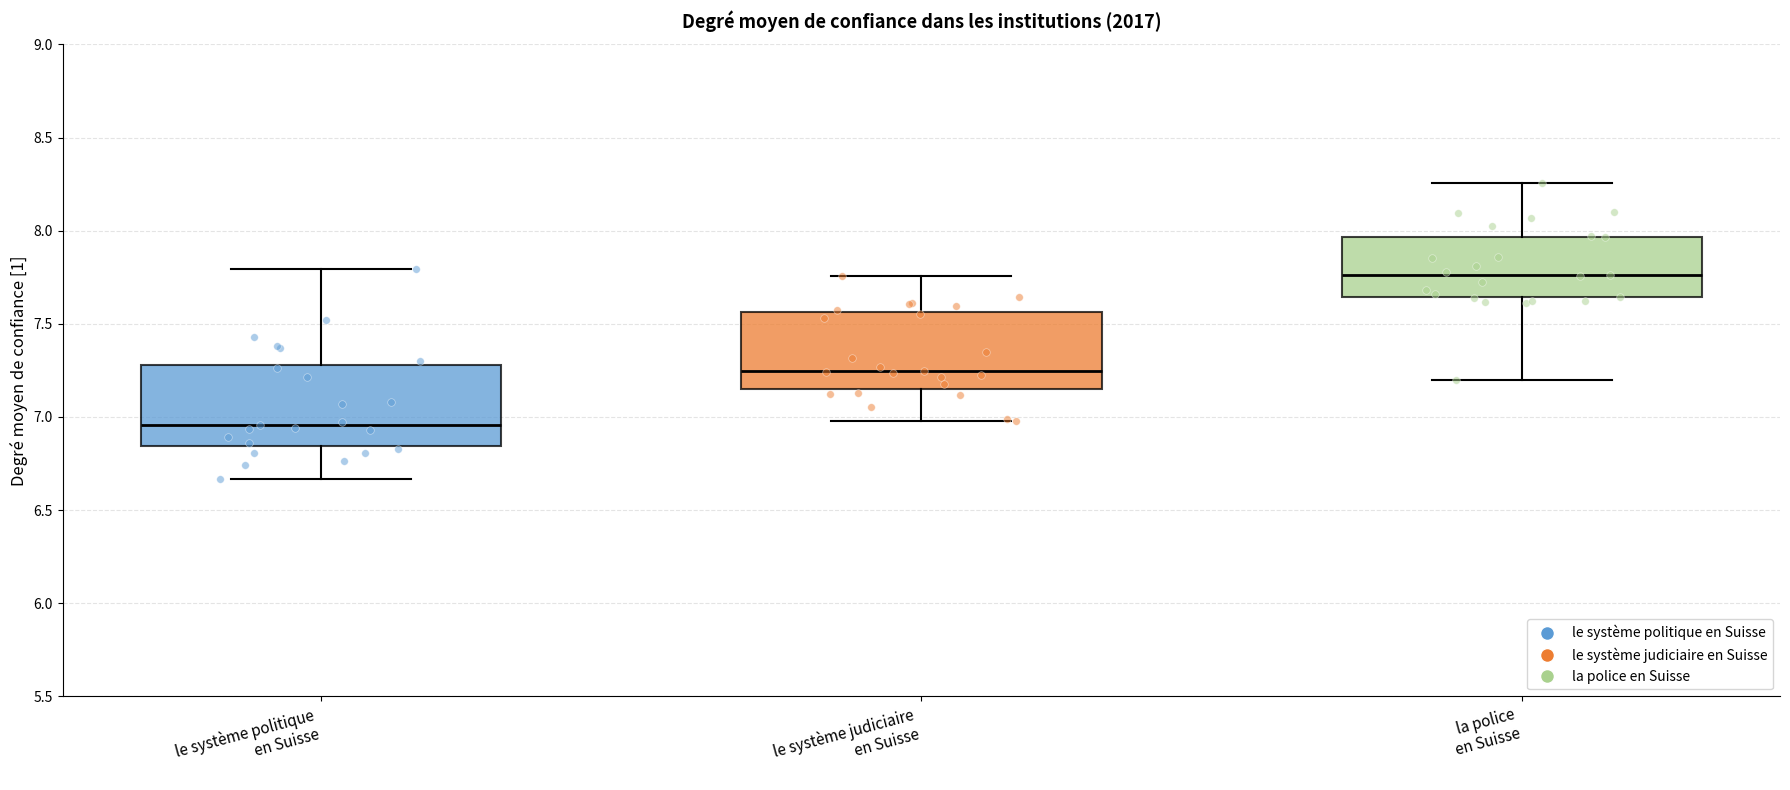

Reading left to right, read every box against the y-axis: the position of its median line, the range the box covers, and the ends of its whiskers. The values are not printed on the chart, so give them approximately, as read against the axis.

le système politique en Suisse: median 6.95, box 6.85 to 7.30, whiskers 6.65 to 7.80
le système judiciaire en Suisse: median 7.25, box 7.15 to 7.55, whiskers 7.00 to 7.75
la police en Suisse: median 7.75, box 7.65 to 7.95, whiskers 7.20 to 8.25